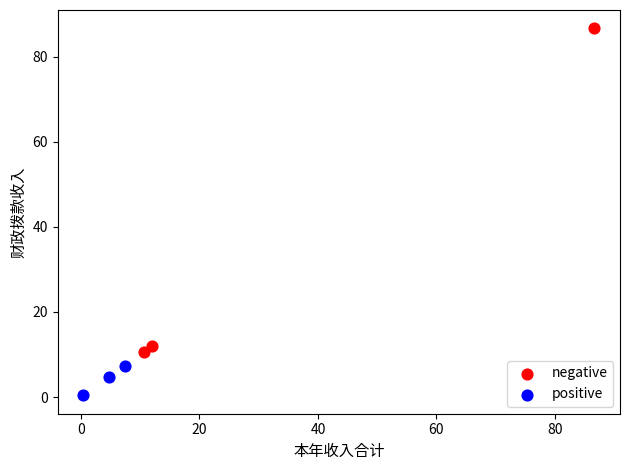

Which series contains the highest Y value?

negative